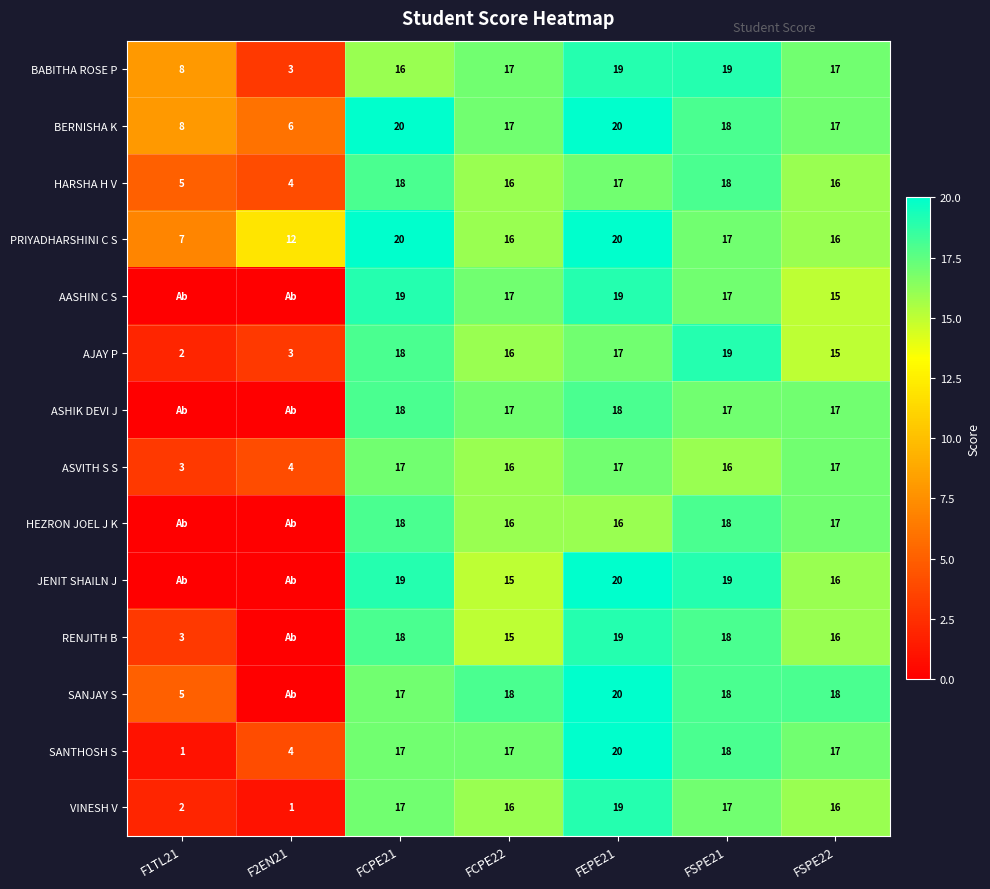

At which category does the chart reach its peak across all series?

FCPE21